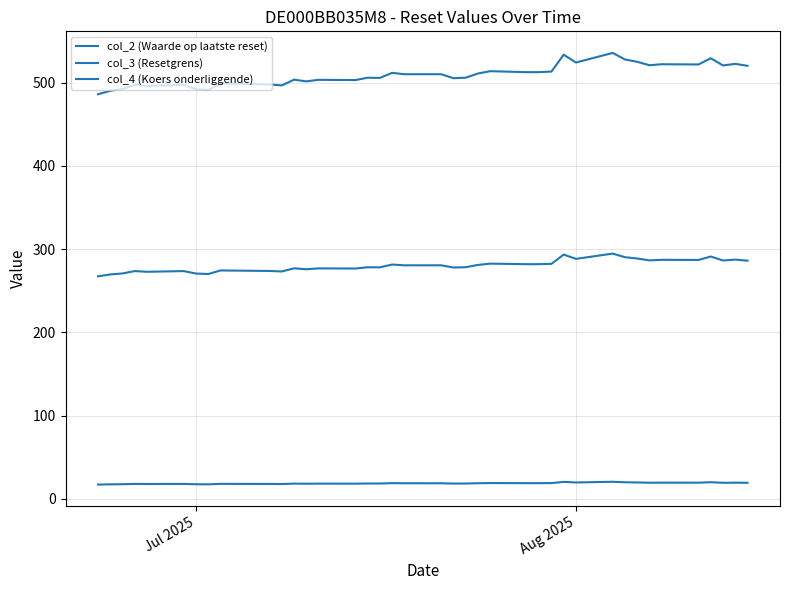

Does the chart have visible grid lines?

Yes